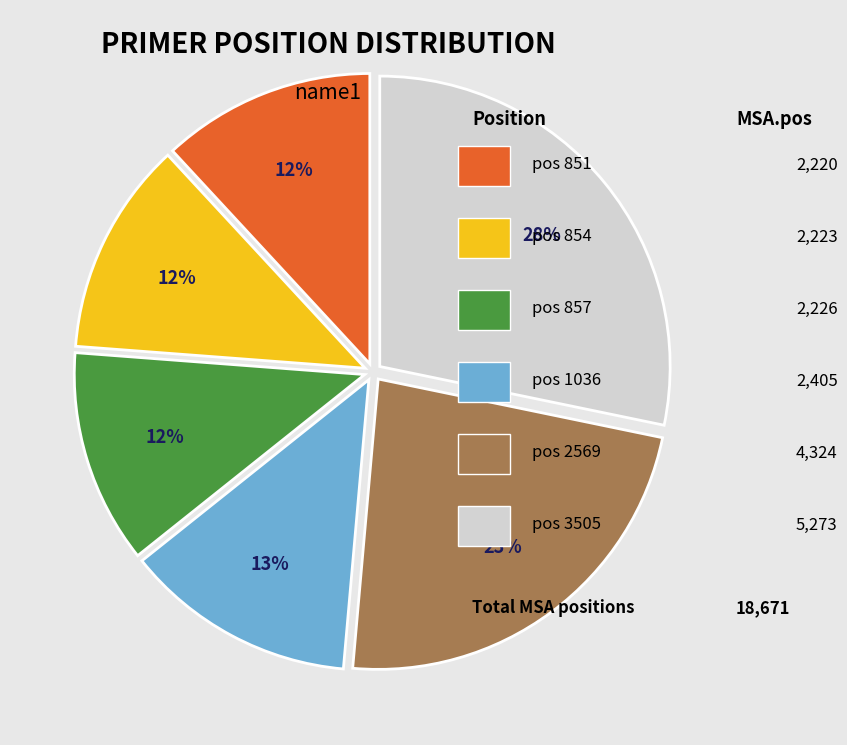

How many slices are in this pie chart?

6